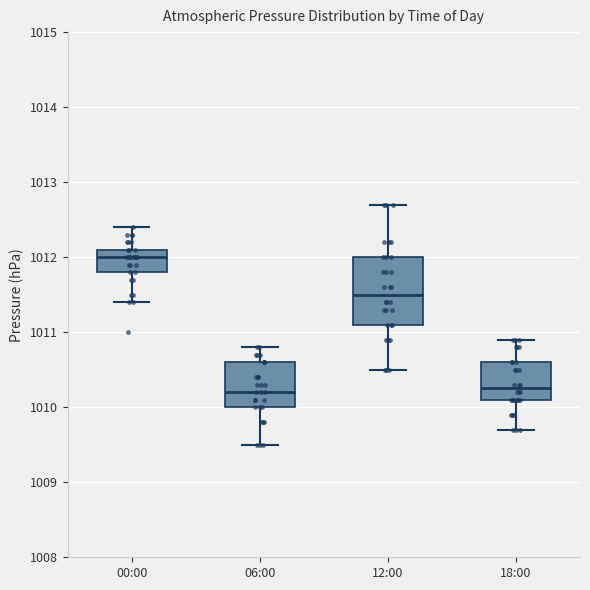

Reading left to right, read every box against the y-axis: the position of its median line, the range the box covers, and the ends of its whiskers. The values are not printed on the chart, so give them approximately, as read against the axis.

00:00: median 1012.0, box 1011.8 to 1012.1, whiskers 1011.4 to 1012.4
06:00: median 1010.2, box 1010.0 to 1010.6, whiskers 1009.5 to 1010.8
12:00: median 1011.5, box 1011.1 to 1012.0, whiskers 1010.5 to 1012.7
18:00: median 1010.3, box 1010.1 to 1010.6, whiskers 1009.7 to 1010.9